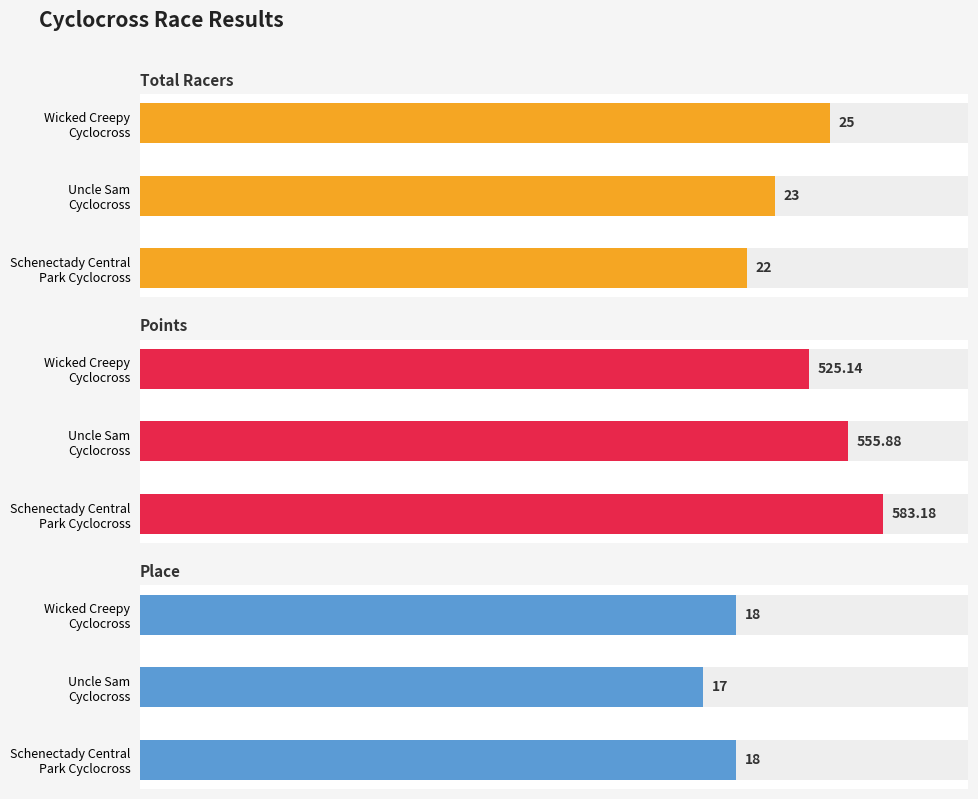

Which series has the largest range (max minus min)?

Points